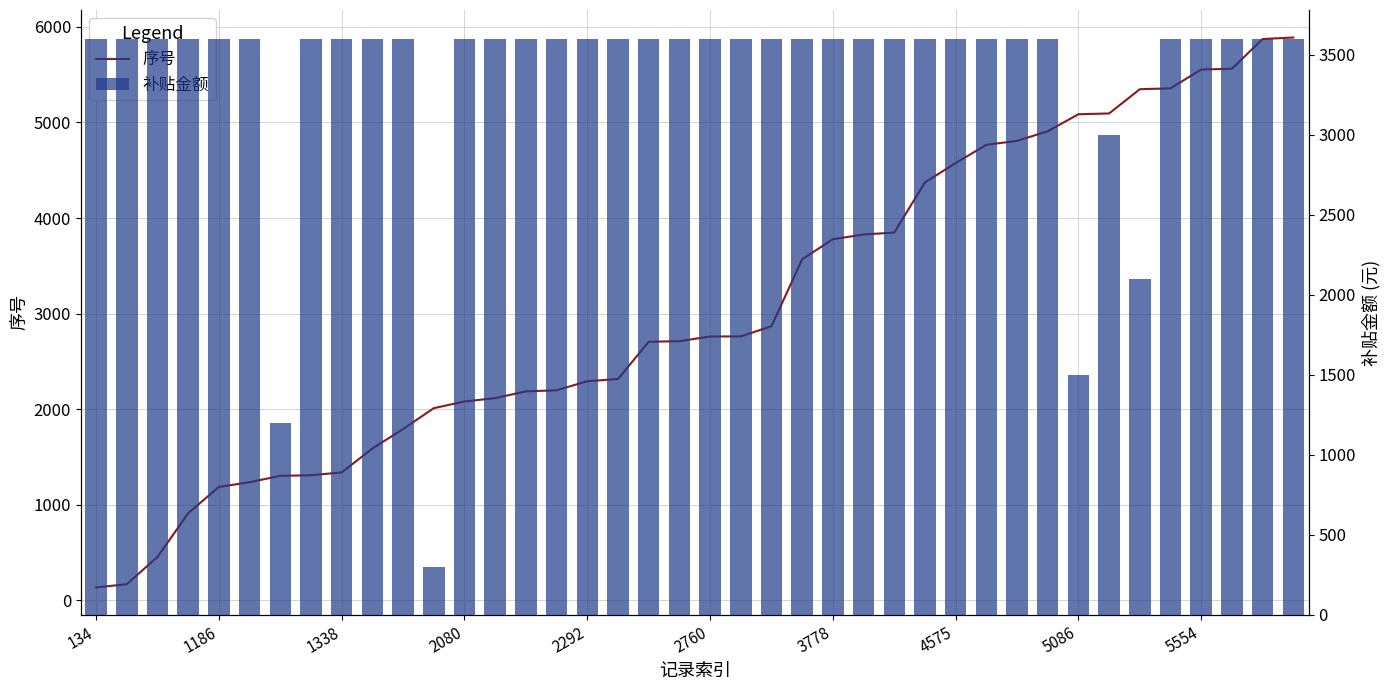

Rank the series at 2760 from lowest to highest value.

序号, 补贴金额